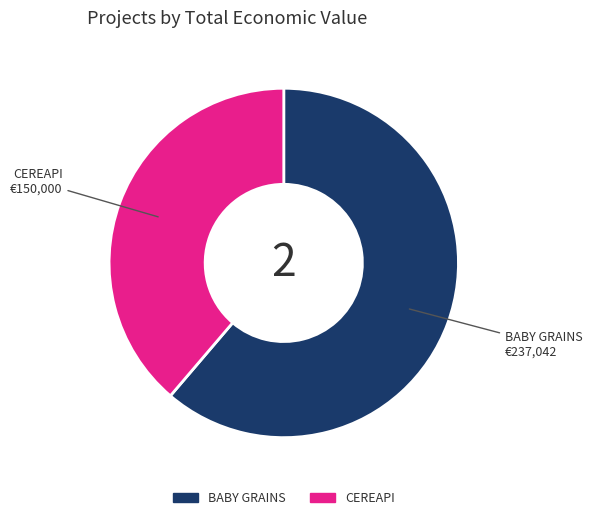

How many segments does this pie chart have?

2